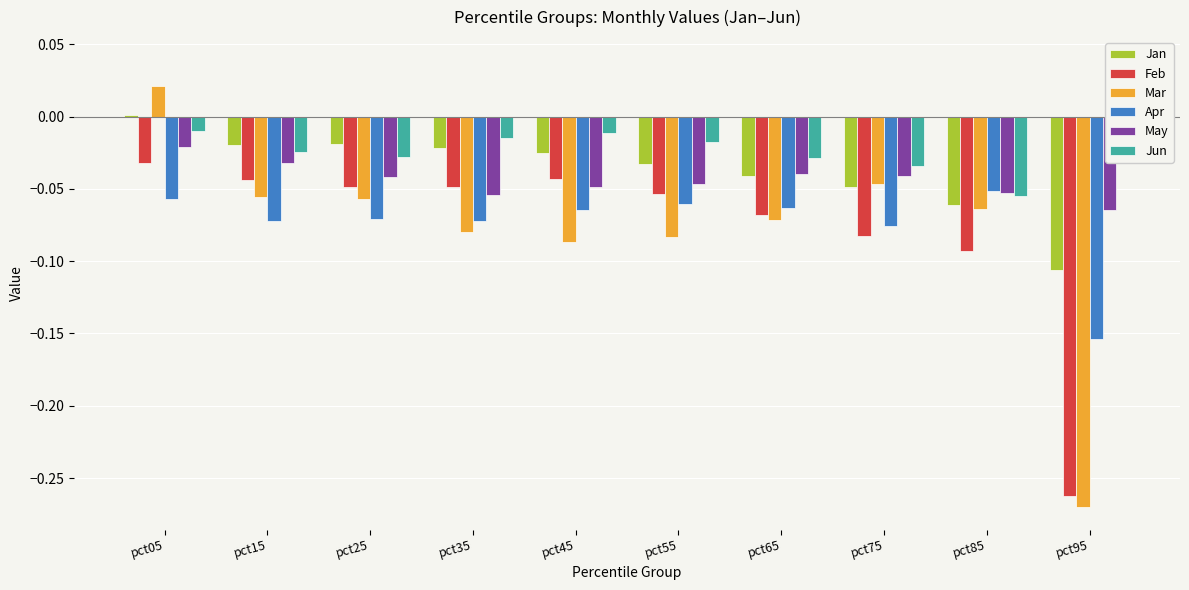

Which series changed the most between pct15 and pct35?

Mar